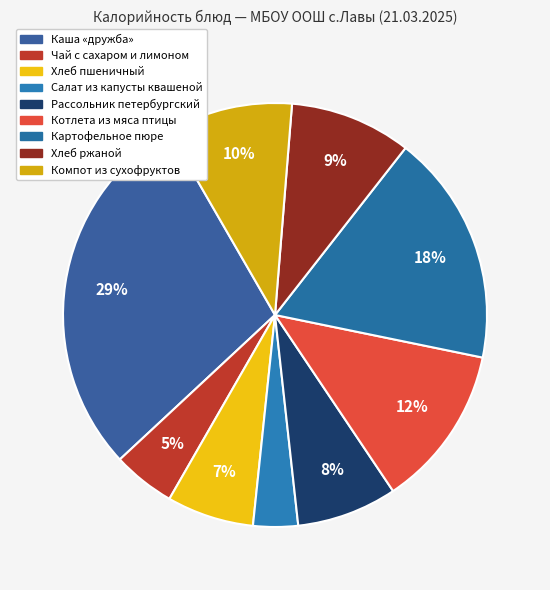

To the nearest percent, what percentage of the pie is Салат из капусты квашеной?

3%